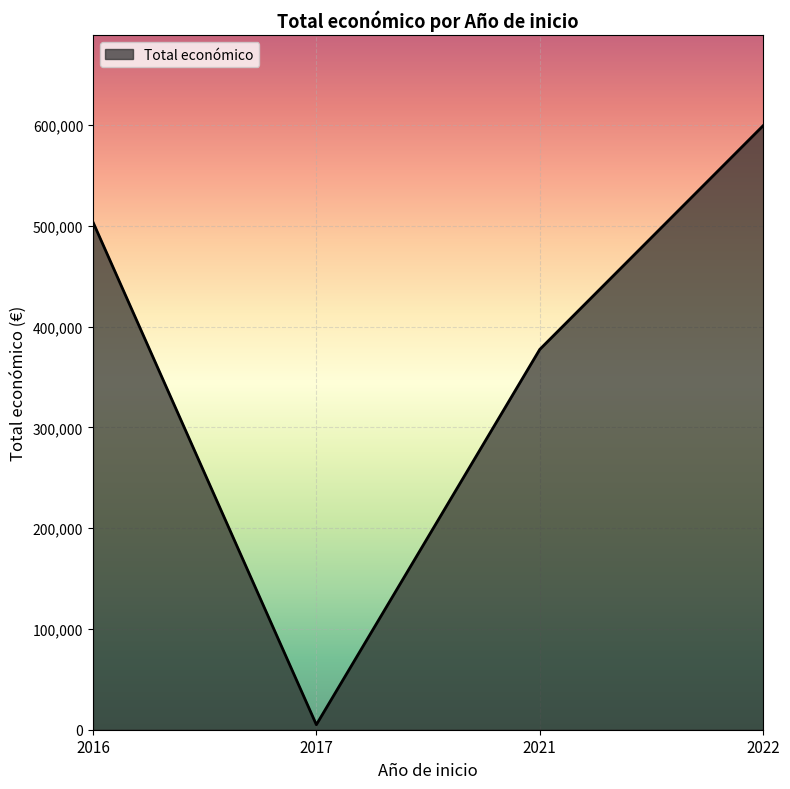

The value at 2017 is 5000. True or false?

True